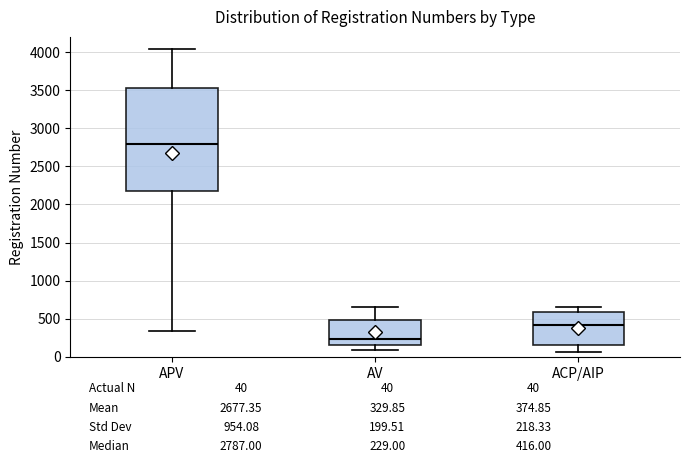

Which box has the lowest median line?

AV